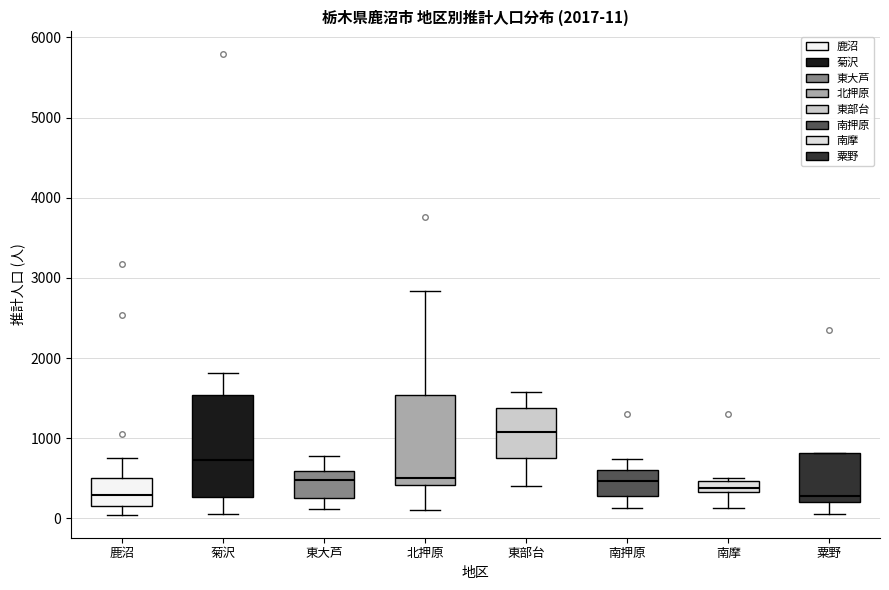

Comparing the boxes themselves (not the whiskers), which one is the tallest?

菊沢